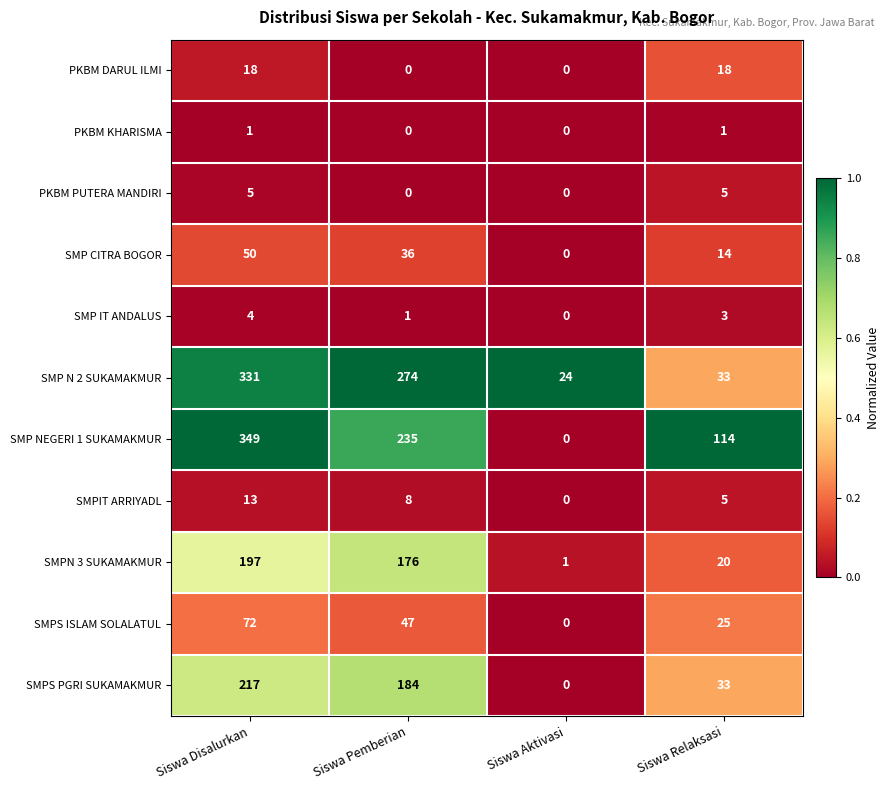

At which label is SMPS PGRI SUKAMAKMUR closest to 108?

Siswa Relaksasi